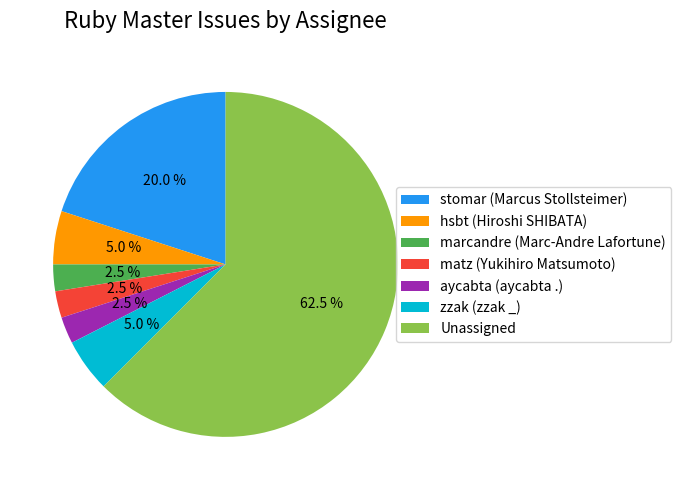

Is there any slice that represents more than half of the pie?

Yes